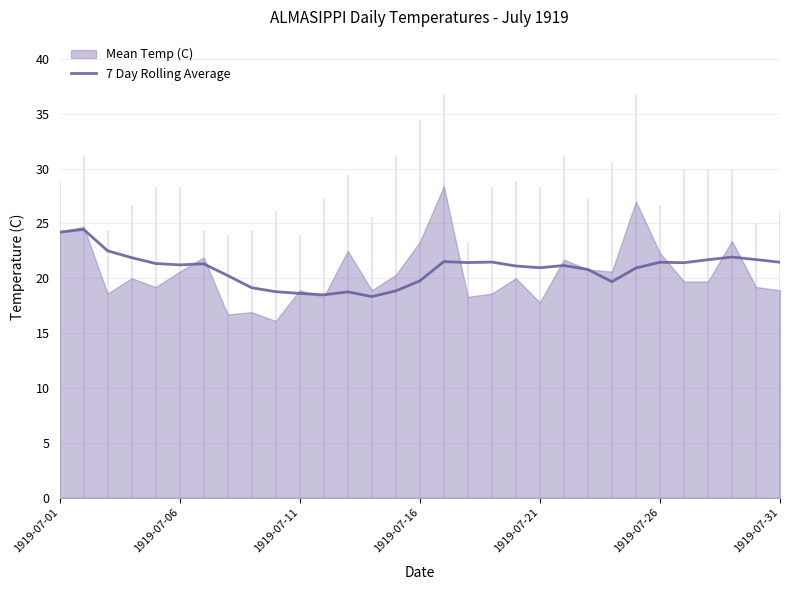

Is it true that 7 Day Rolling Average equals 28.7 at 1919-07-16?

False